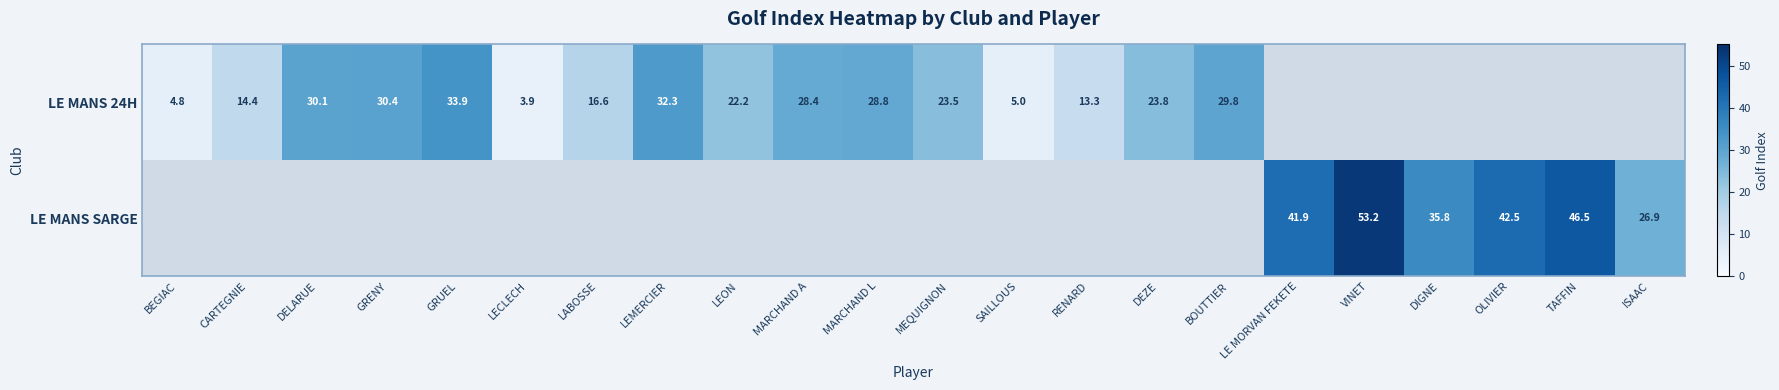

True or false: LE MANS 24H has a value of 45.4 at DELARUE.

False